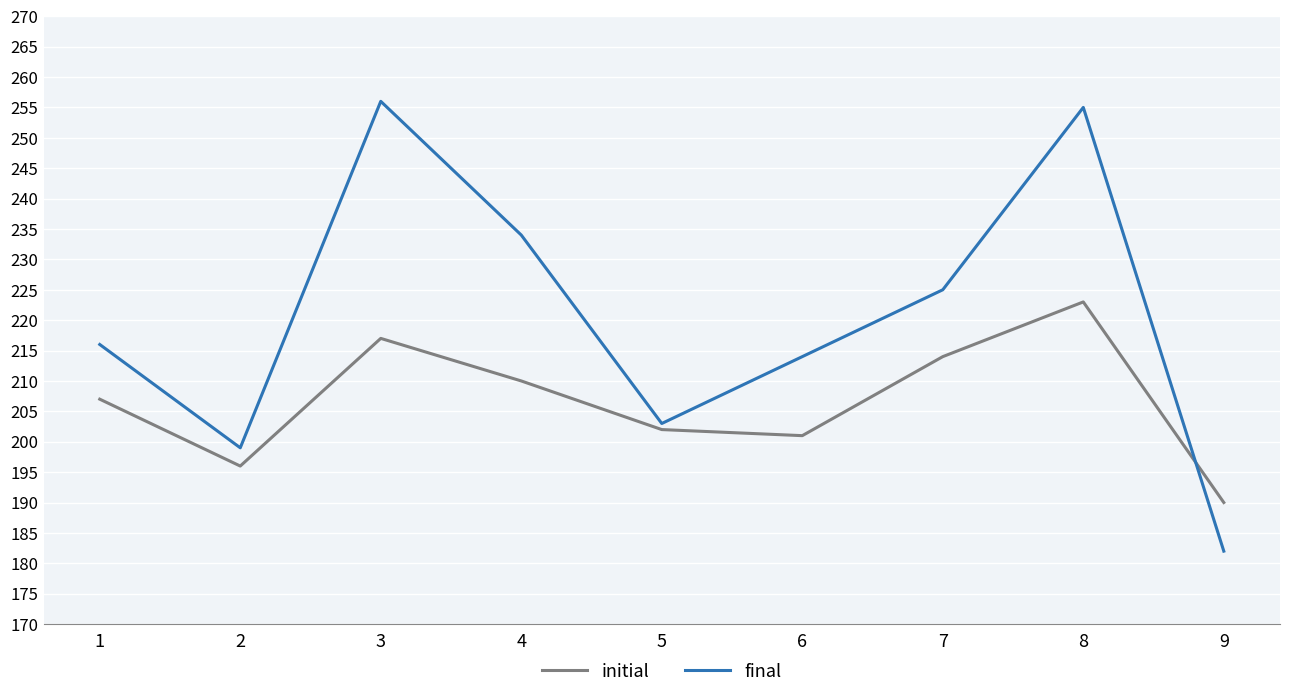

What is the total value across all series at 8?

478